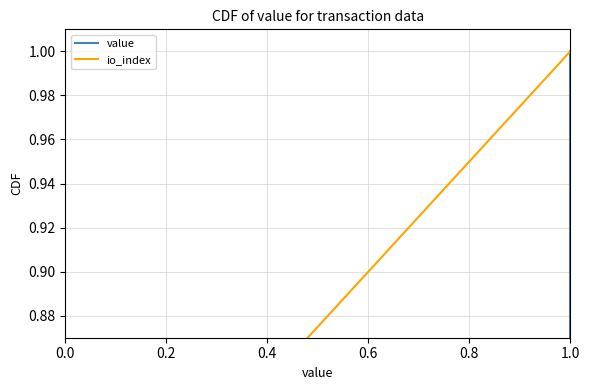

What is the value of the value point at the 2nd from the left?

0.3